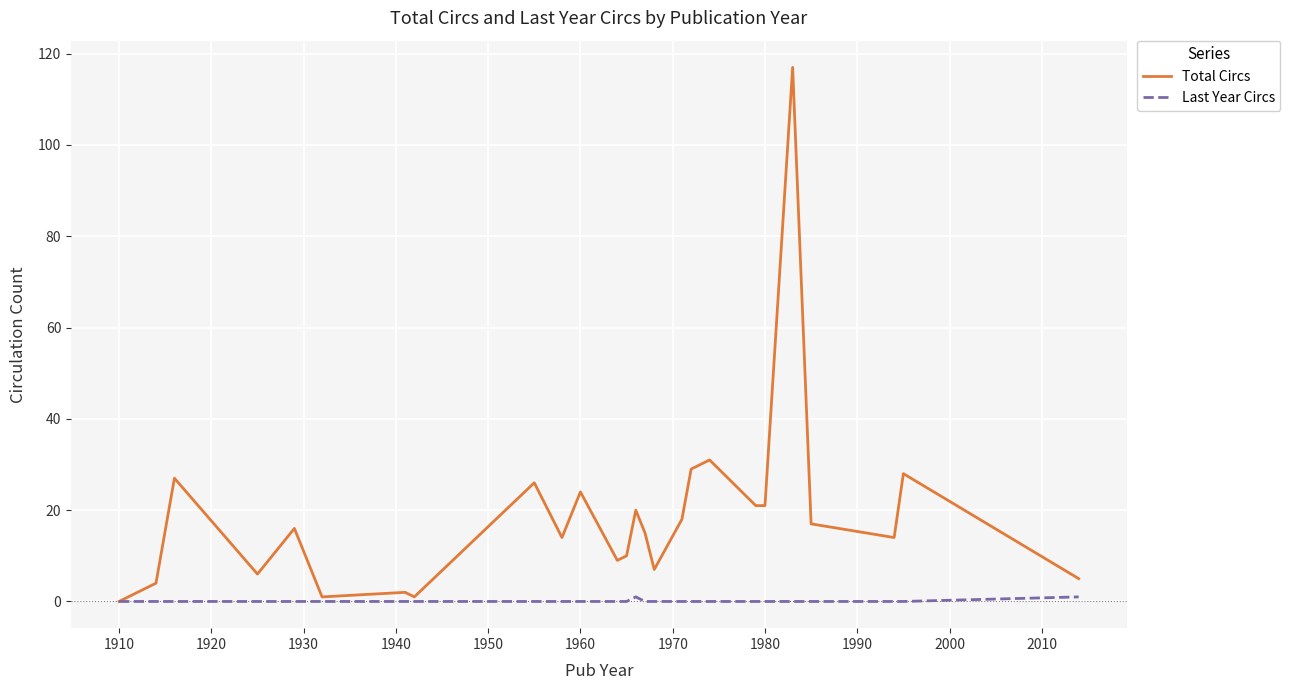

Rank the series by their average value, from lowest to highest.

Last Year Circs, Total Circs